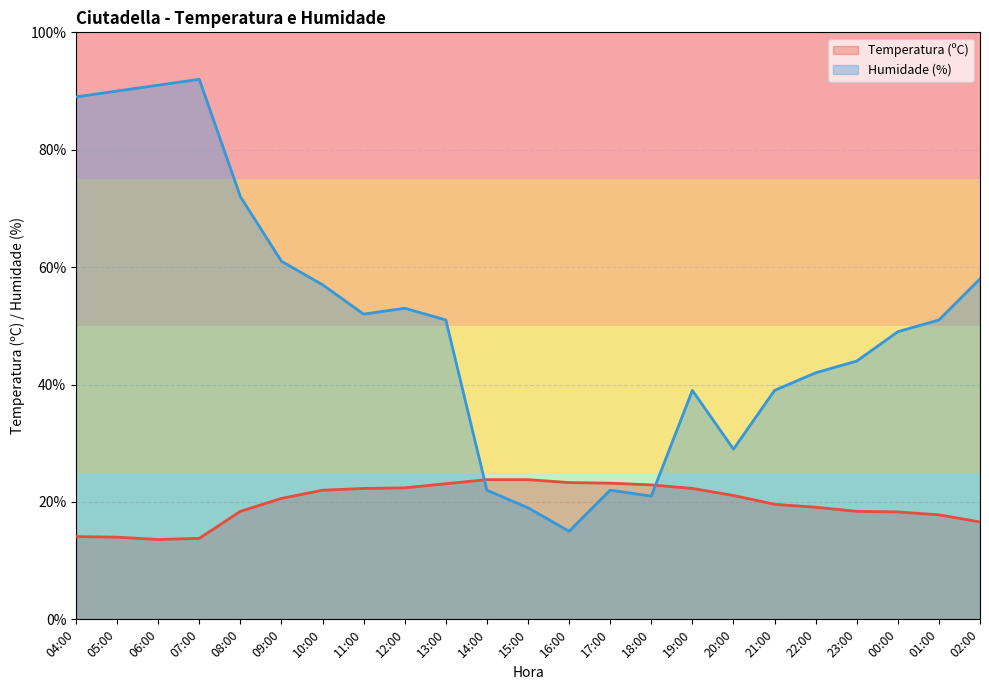

Rank the series at 06:00 from lowest to highest value.

Temperatura (ºC), Humidade (%)